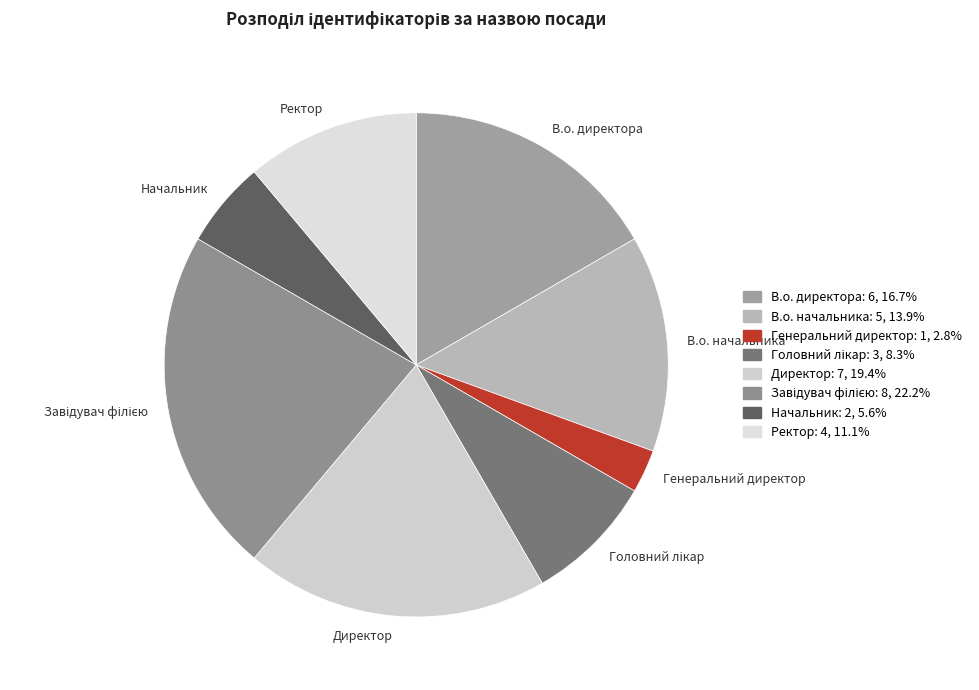

Is it true that Ректор is 18% of the pie?

False